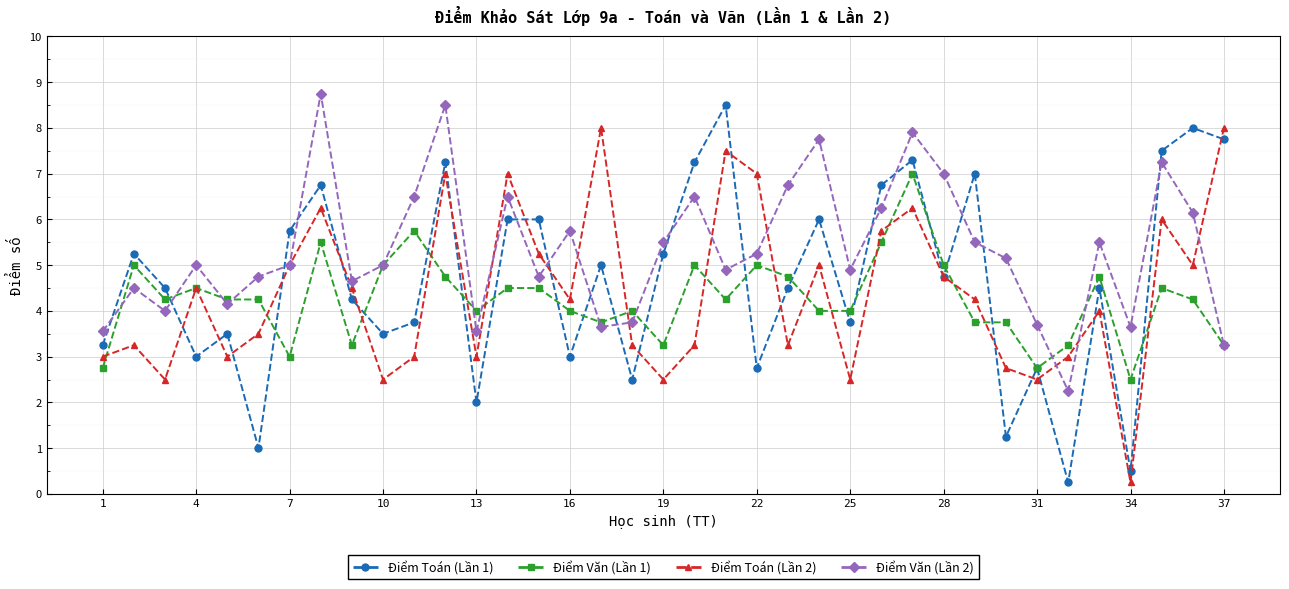

What is the maximum value shown in the chart?

8.8